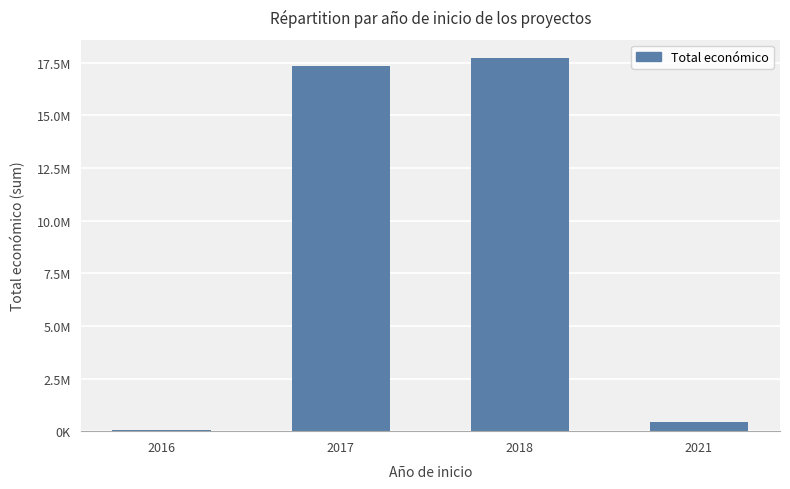

Are the bars horizontal?

No